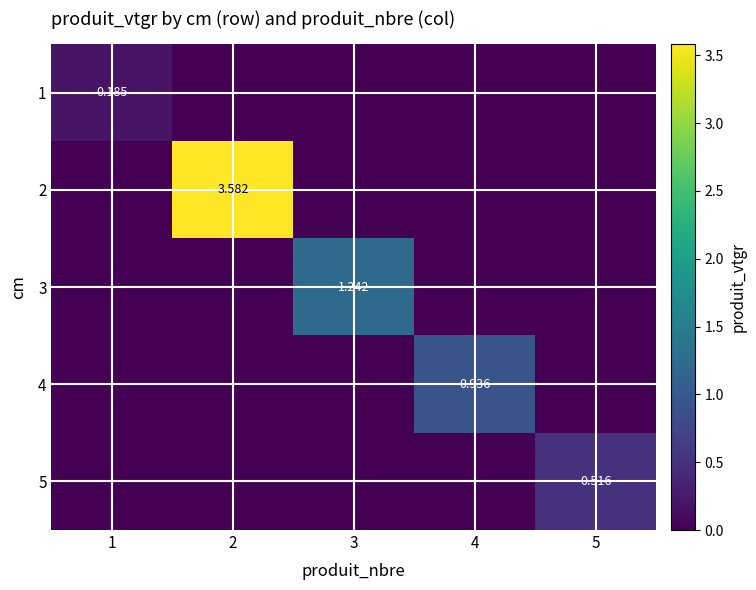

The value of 2 at 5 is 0.0. True or false?

True